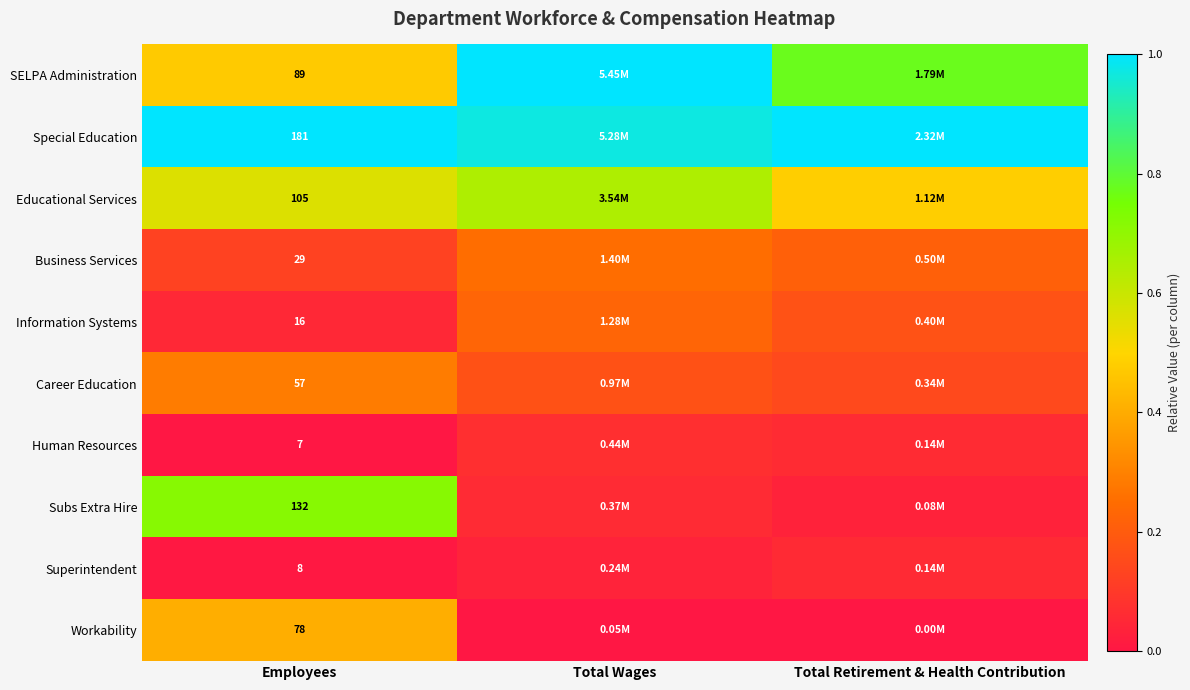

At Employees, list the series in order from largest to smallest.

Special Education, Subs Extra Hire, Educational Services, SELPA Administration, Workability, Career Education, Business Services, Information Systems, Superintendent, Human Resources